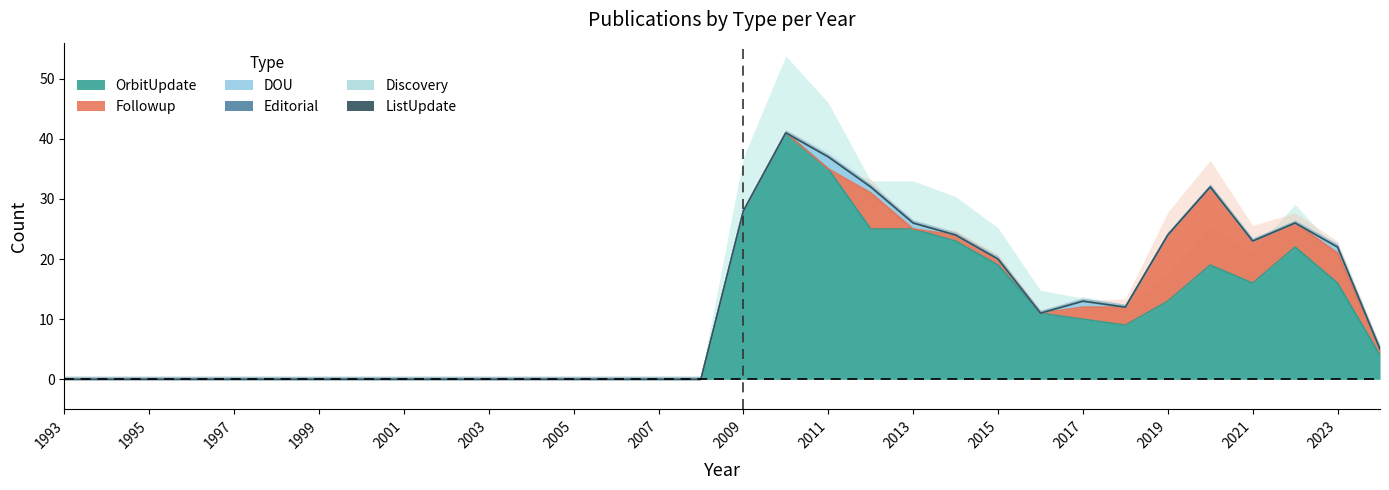

Which has a higher value, 2006 or 1998?

2006